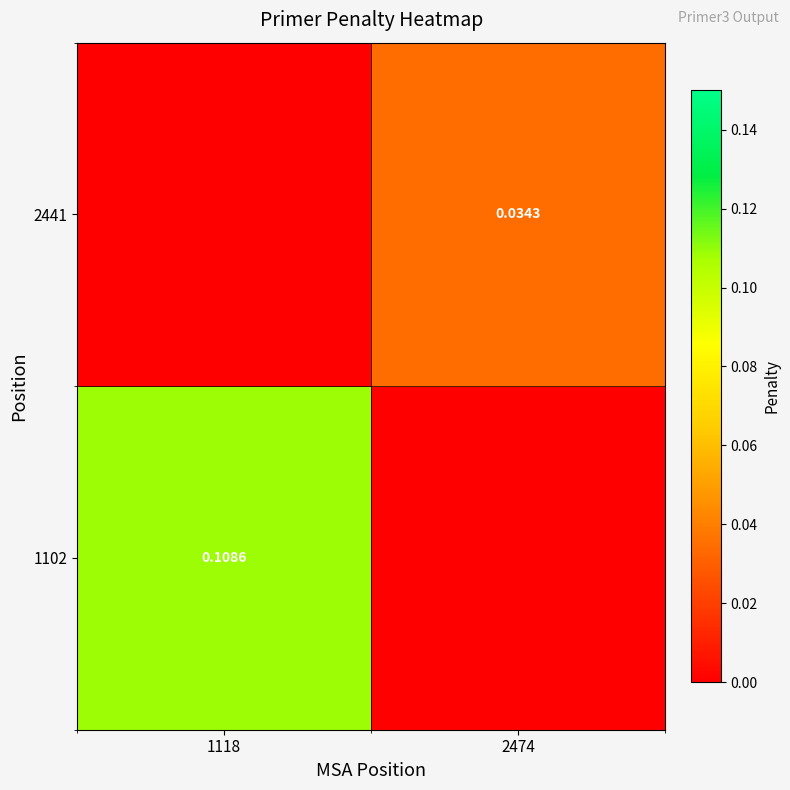

Which category has the lowest value in the 2441 series?

1118